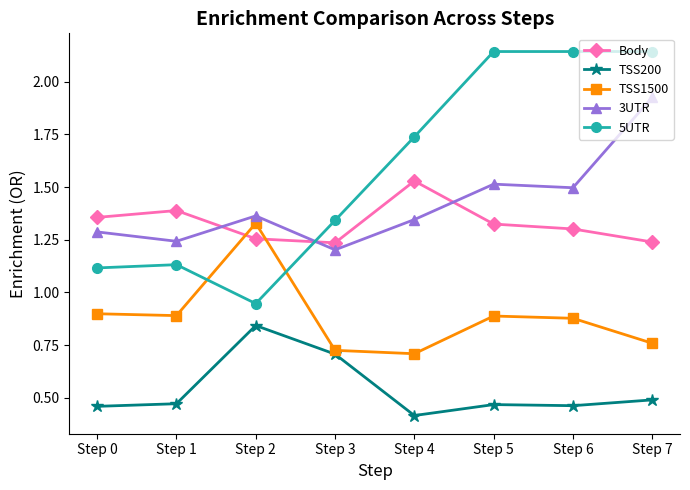

Where is the first local minimum for 5UTR?

Step 2